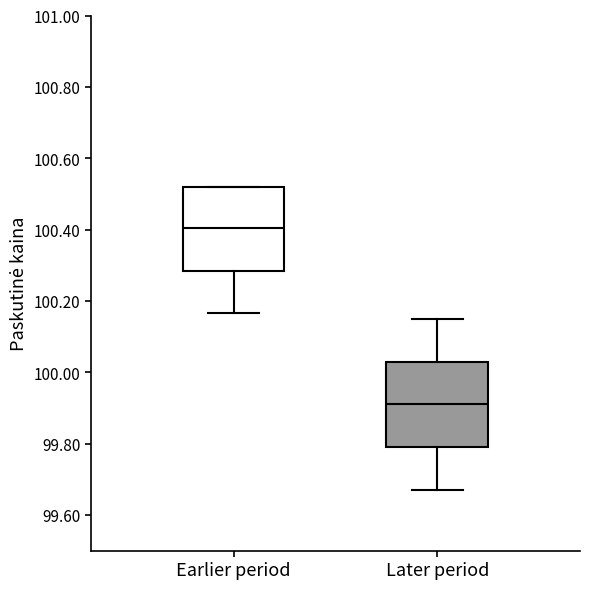

Which box's median line is the lowest?

Later period